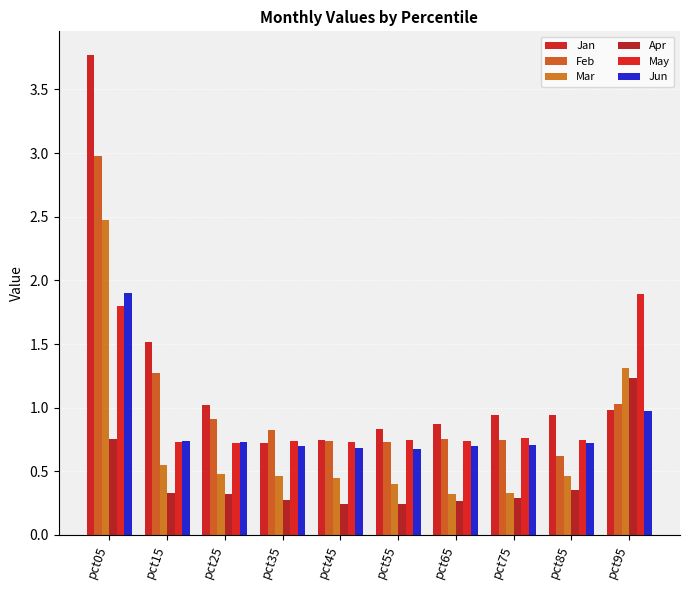

Which category has the lowest value in the Feb series?

pct85